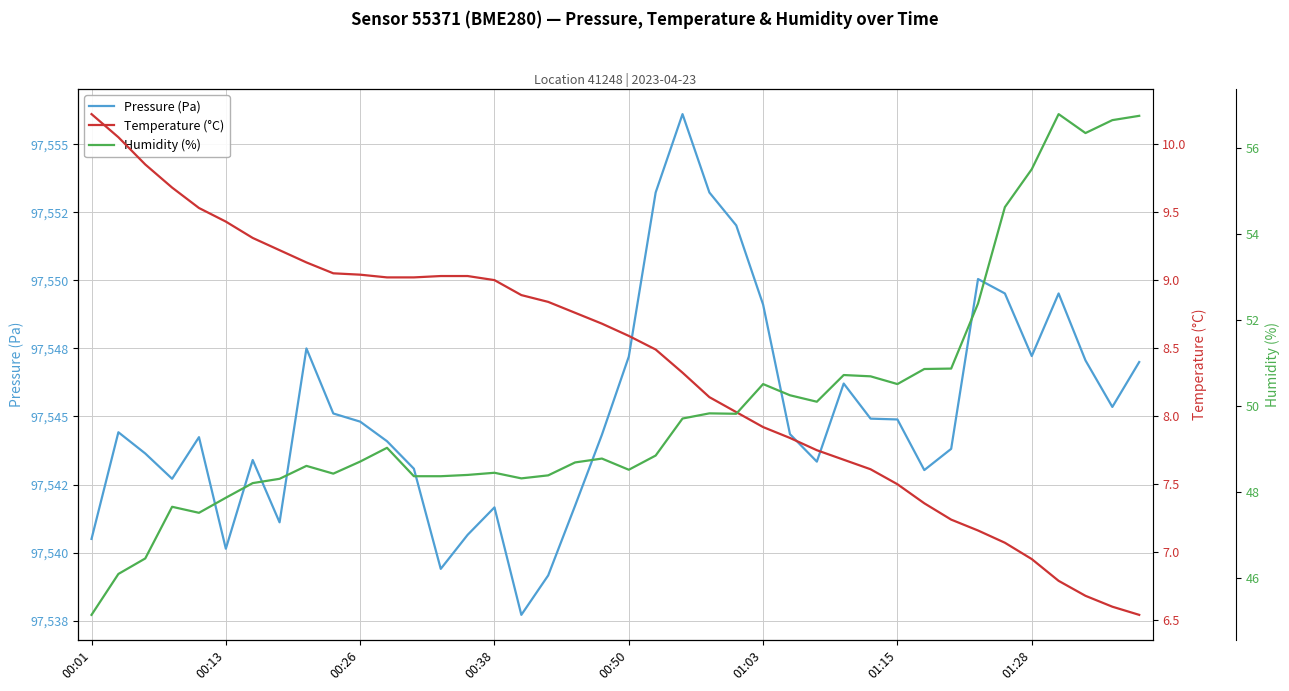

What are all the series names shown in the legend?

Pressure (Pa), Temperature (°C), Humidity (%)